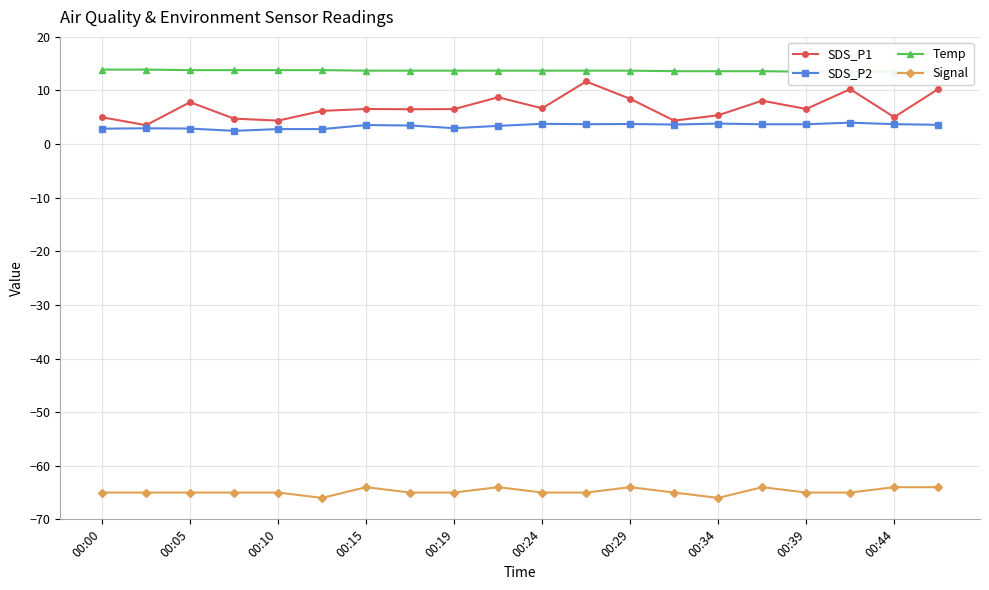

The Signal series shows -86.0 at 00:24. True or false?

False